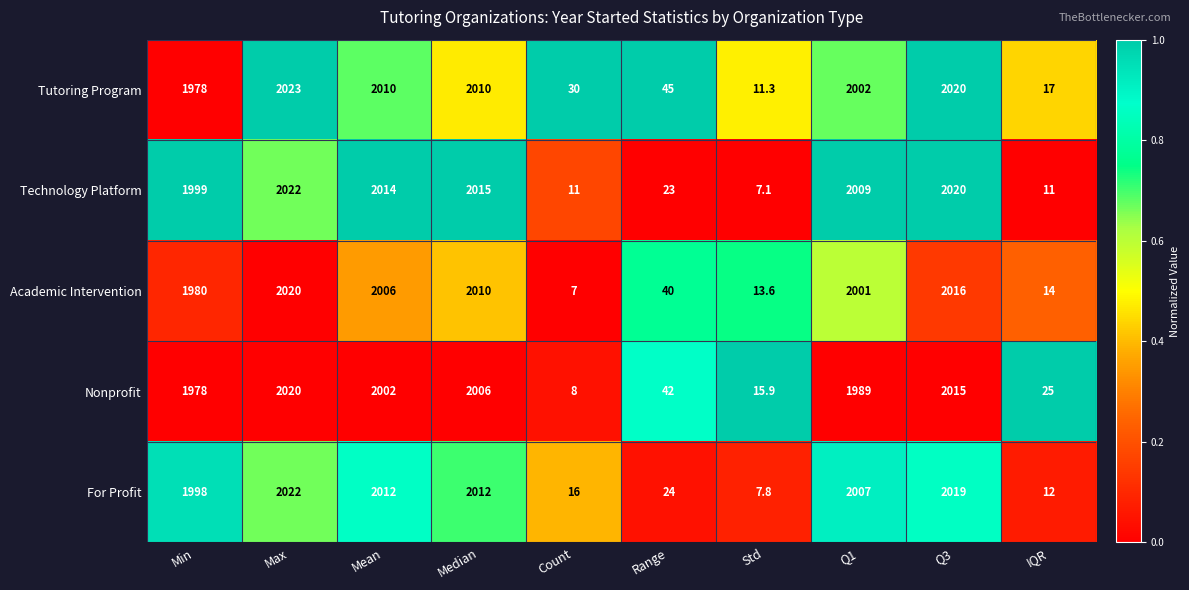

What is the total value across all series at Min?

9933.0